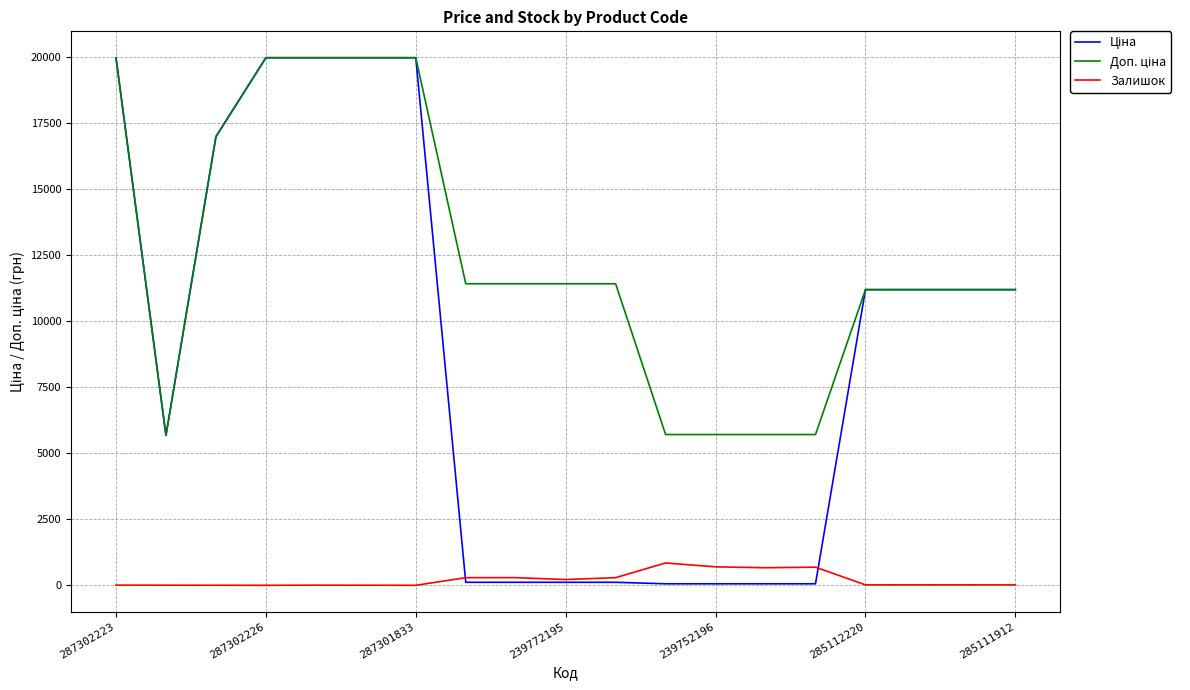

What is the maximum value shown in the chart?

19964.2